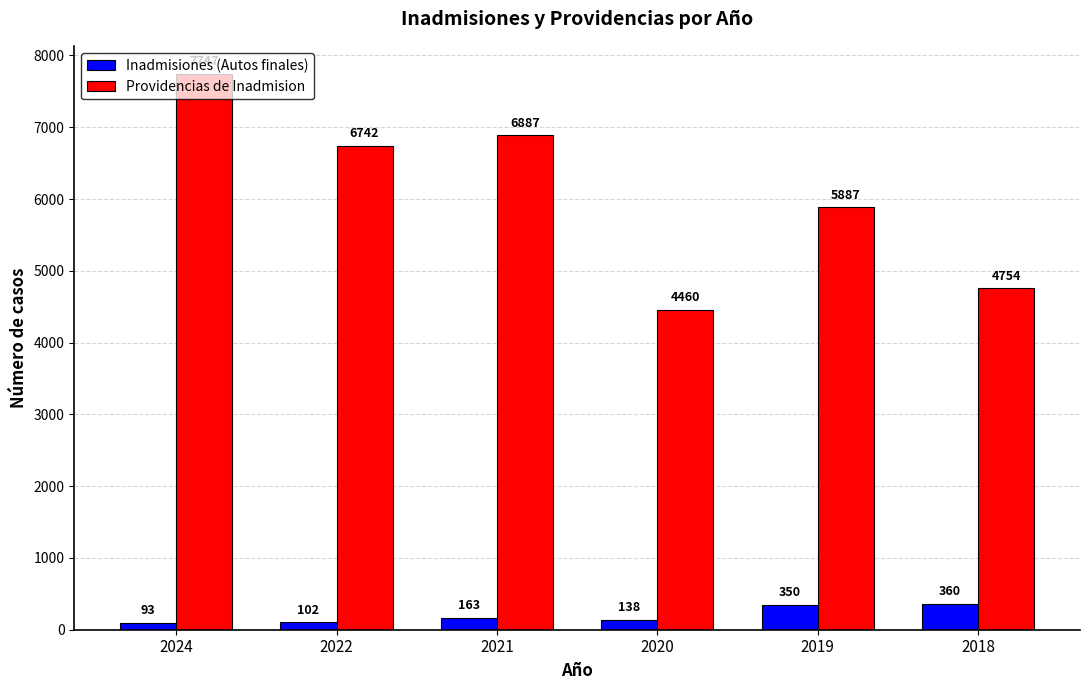

Reading left to right, what are all the values shown in this chart?

Inadmisiones (Autos finales): 93	102	163	138	350	360
Providencias de Inadmision: 7747	6742	6887	4460	5887	4754